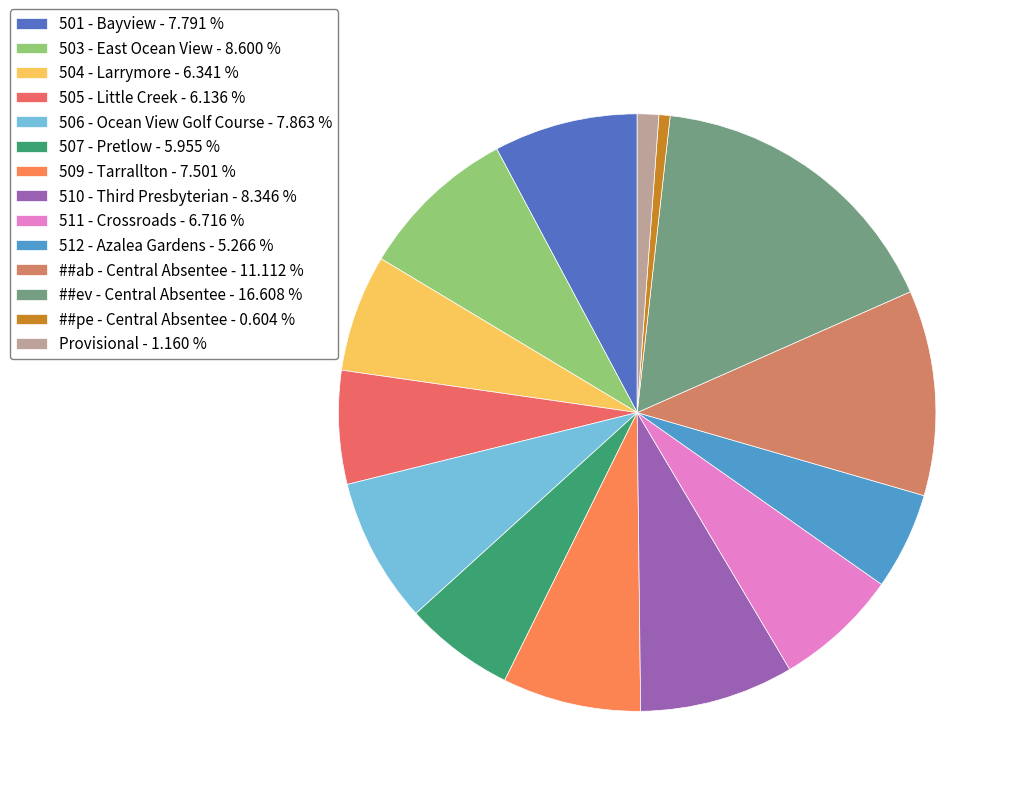

True or false: 507 - Pretlow accounts for 18% of the total.

False